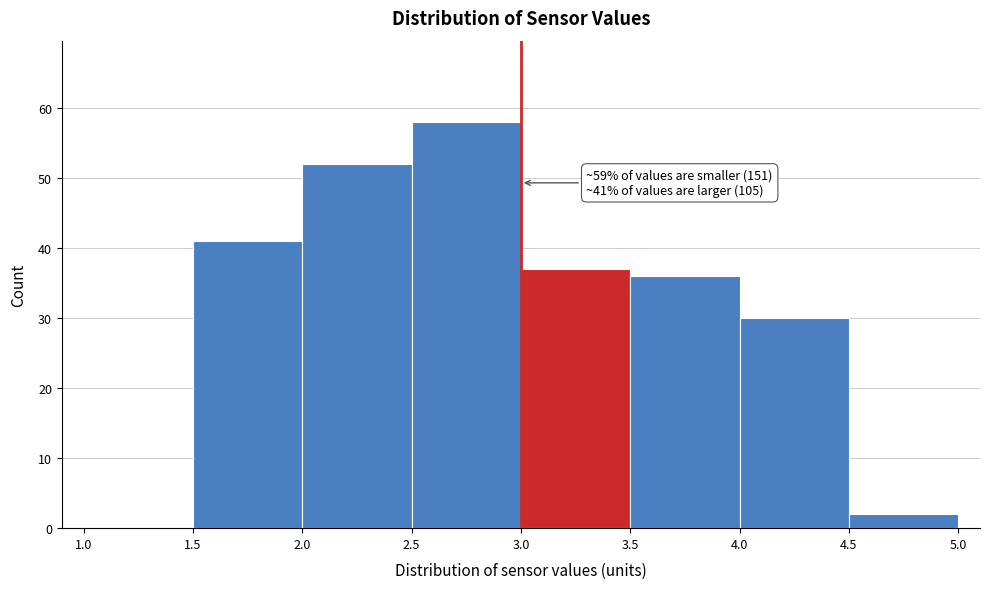

Over which range of the x-axis is the bar tallest?

2.5 to 3.0